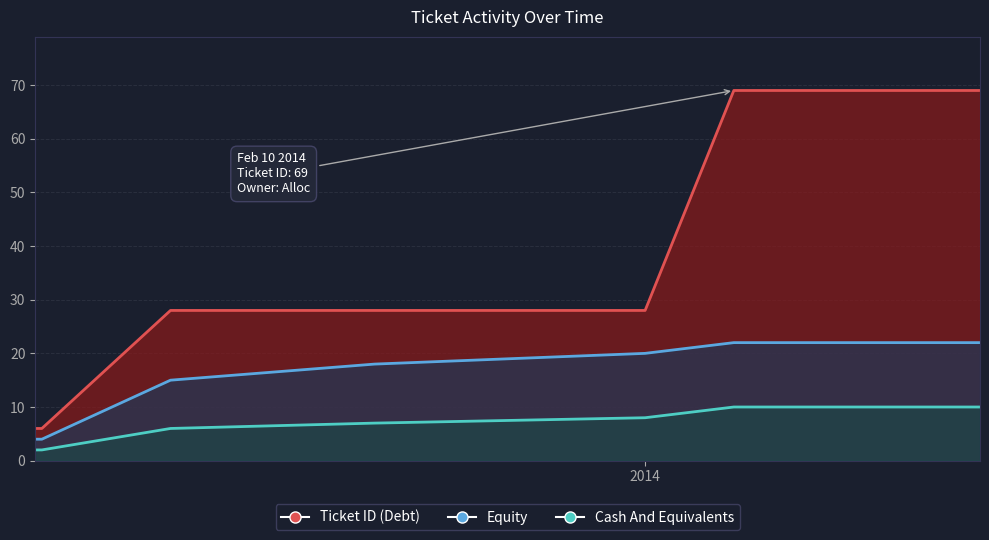

What is the change in value from 2013-04-04 to 2014-02-10?

+63